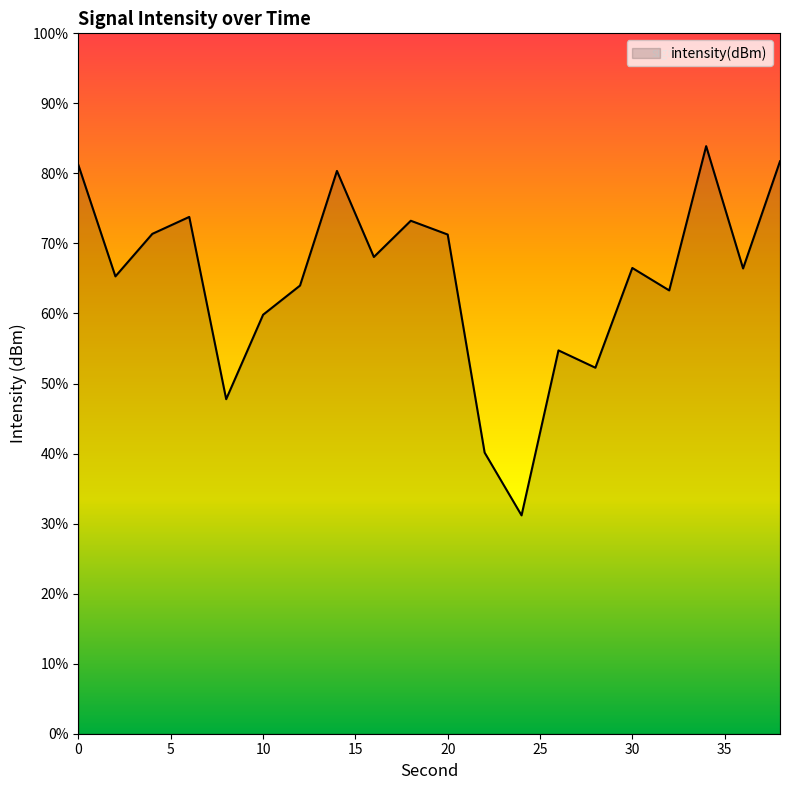

Between 24 and 18, which is larger?

18